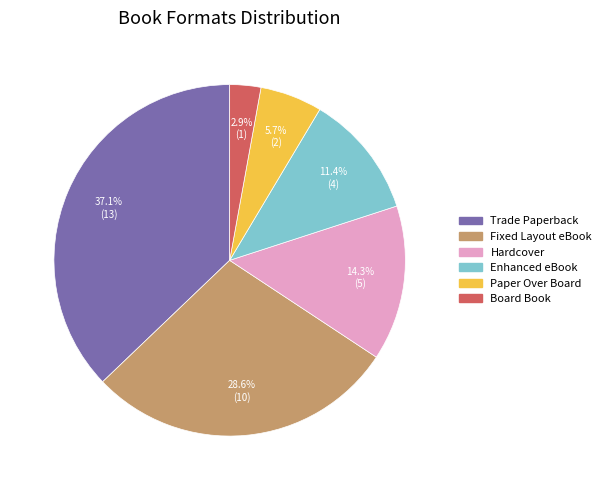

Is there any slice that represents more than half of the pie?

No